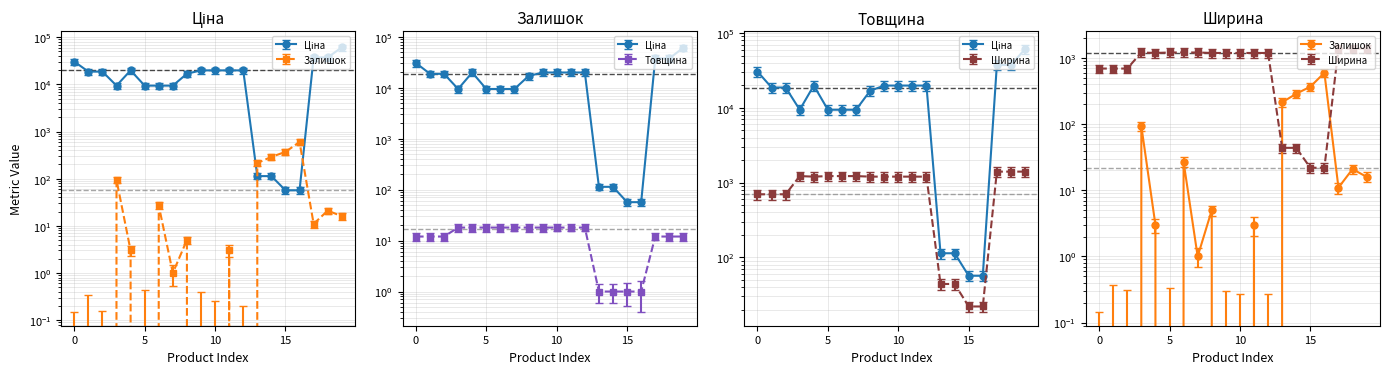

What is the minimum value for Товщина?

1.0